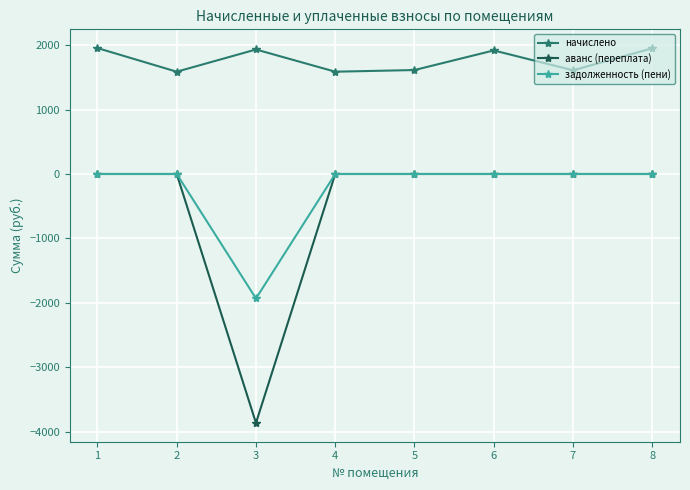

What is the total value across all series at 6?

1917.3